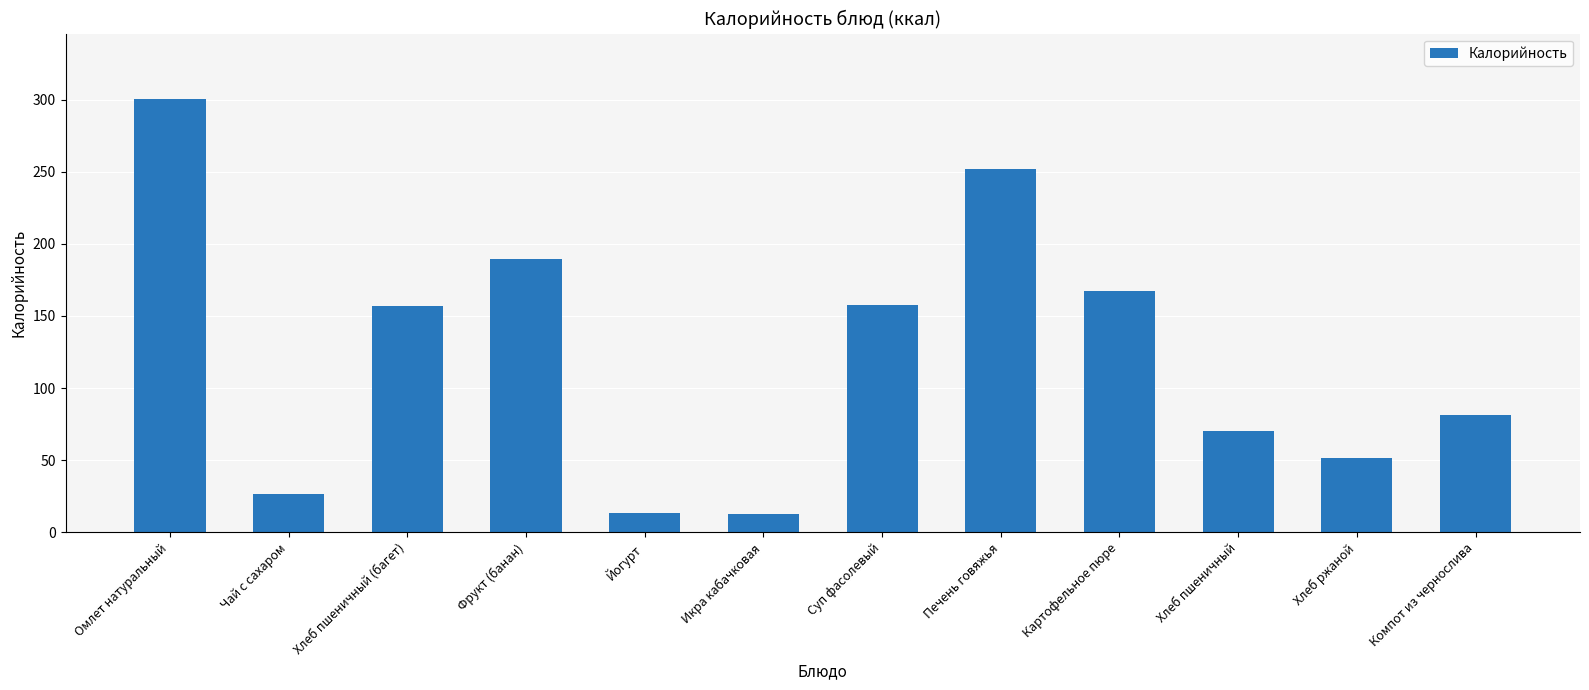

How many values are below 157?

6